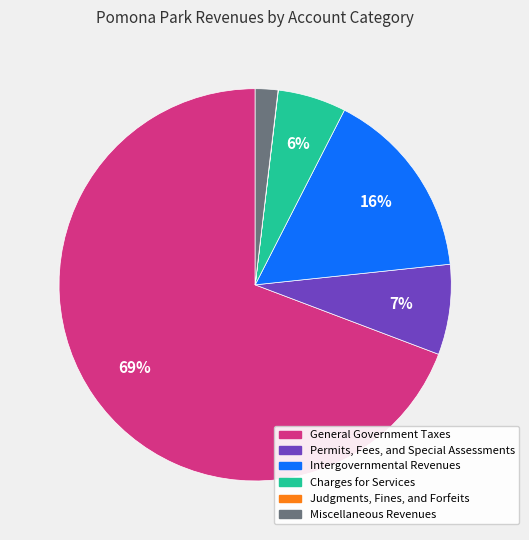

Does any single category account for the majority?

Yes